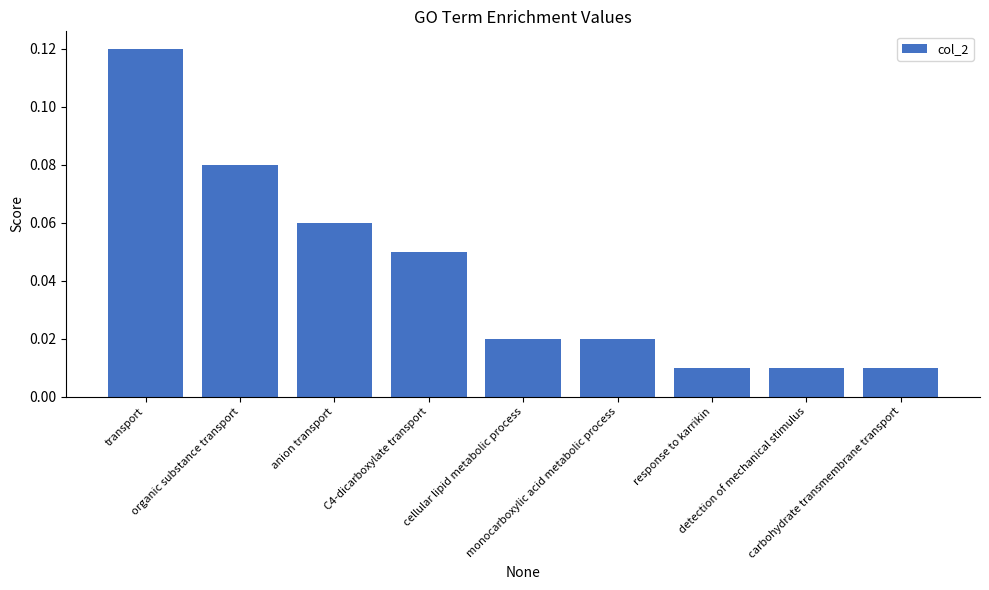

What is the sum of all values?

0.4